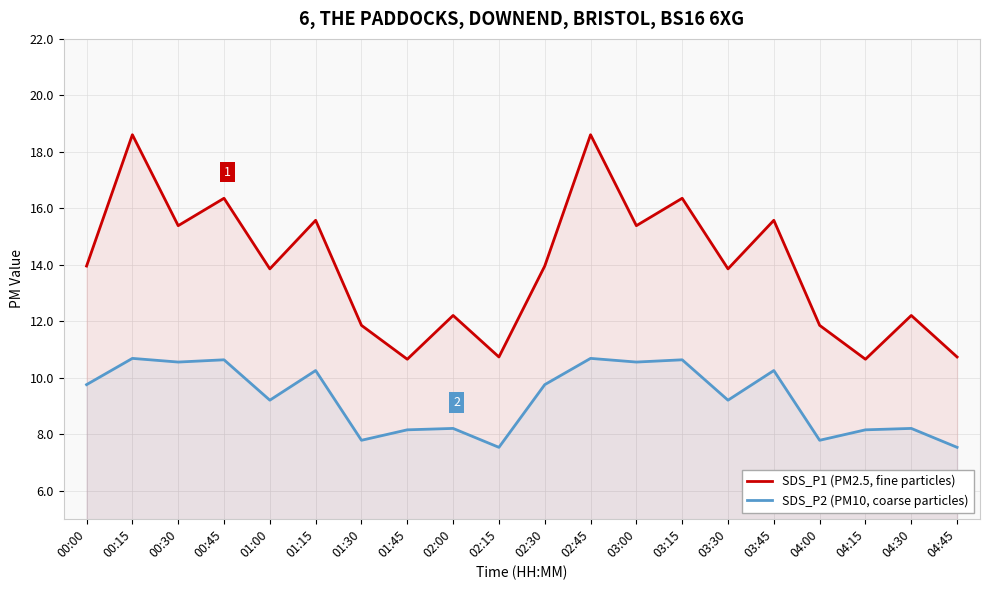

Reading left to right, what are all the values shown in this chart?

SDS_P1 (PM2.5, fine particles): 13.9	18.6	15.4	16.4	13.8	15.6	11.8	10.7	12.2	10.7	13.9	18.6	15.4	16.4	13.8	15.6	11.8	10.7	12.2	10.7
SDS_P2 (PM10, coarse particles): 9.8	10.7	10.6	10.6	9.2	10.2	7.8	8.2	8.2	7.5	9.8	10.7	10.6	10.6	9.2	10.2	7.8	8.2	8.2	7.5